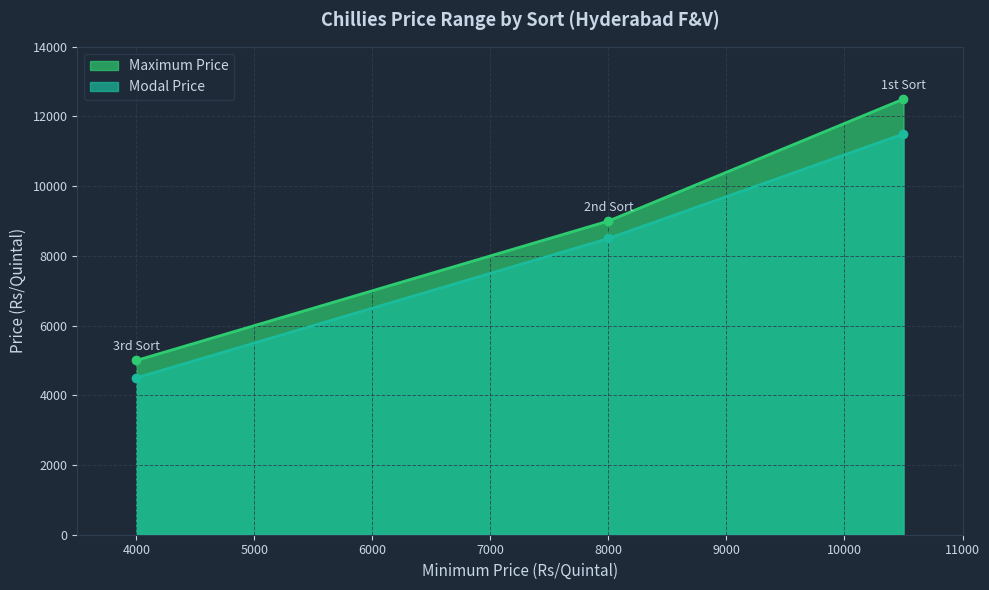

What is the sum of all Maximum Price values?

26500